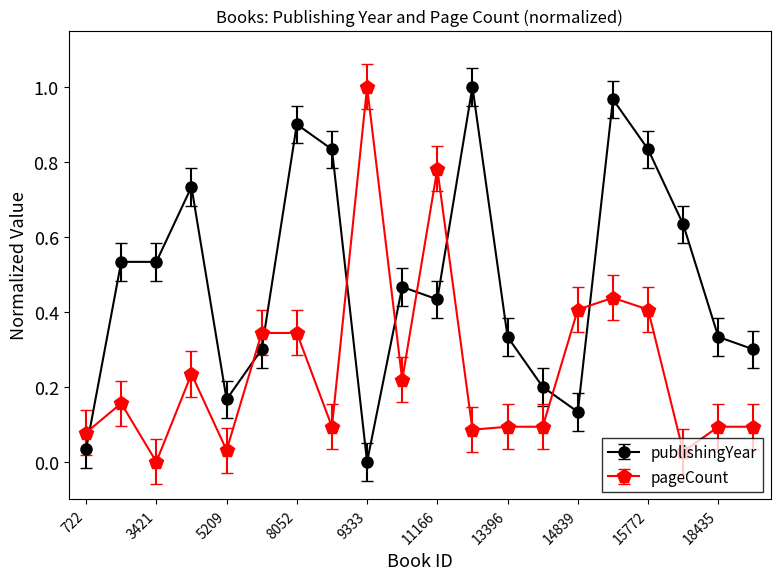

How many series are shown in this chart?

2